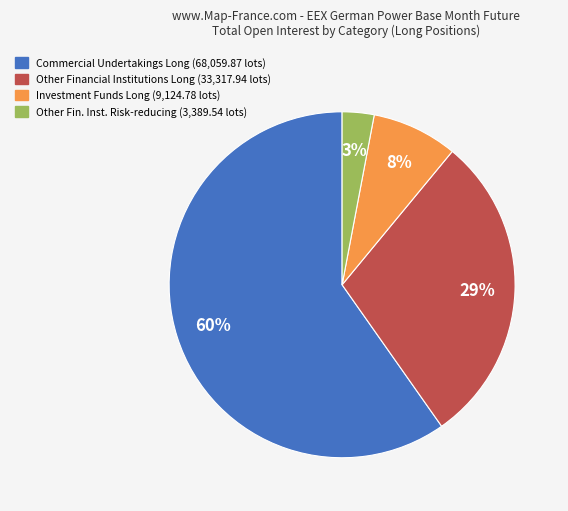

To the nearest percent, what is the difference between the largest and smallest slice percentages?

57%